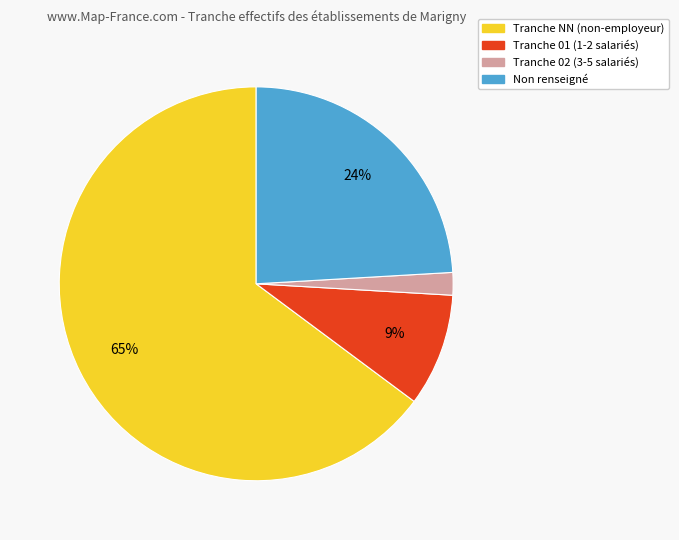

What percentage is the Tranche NN (non-employeur) slice, to the nearest percent?

65%